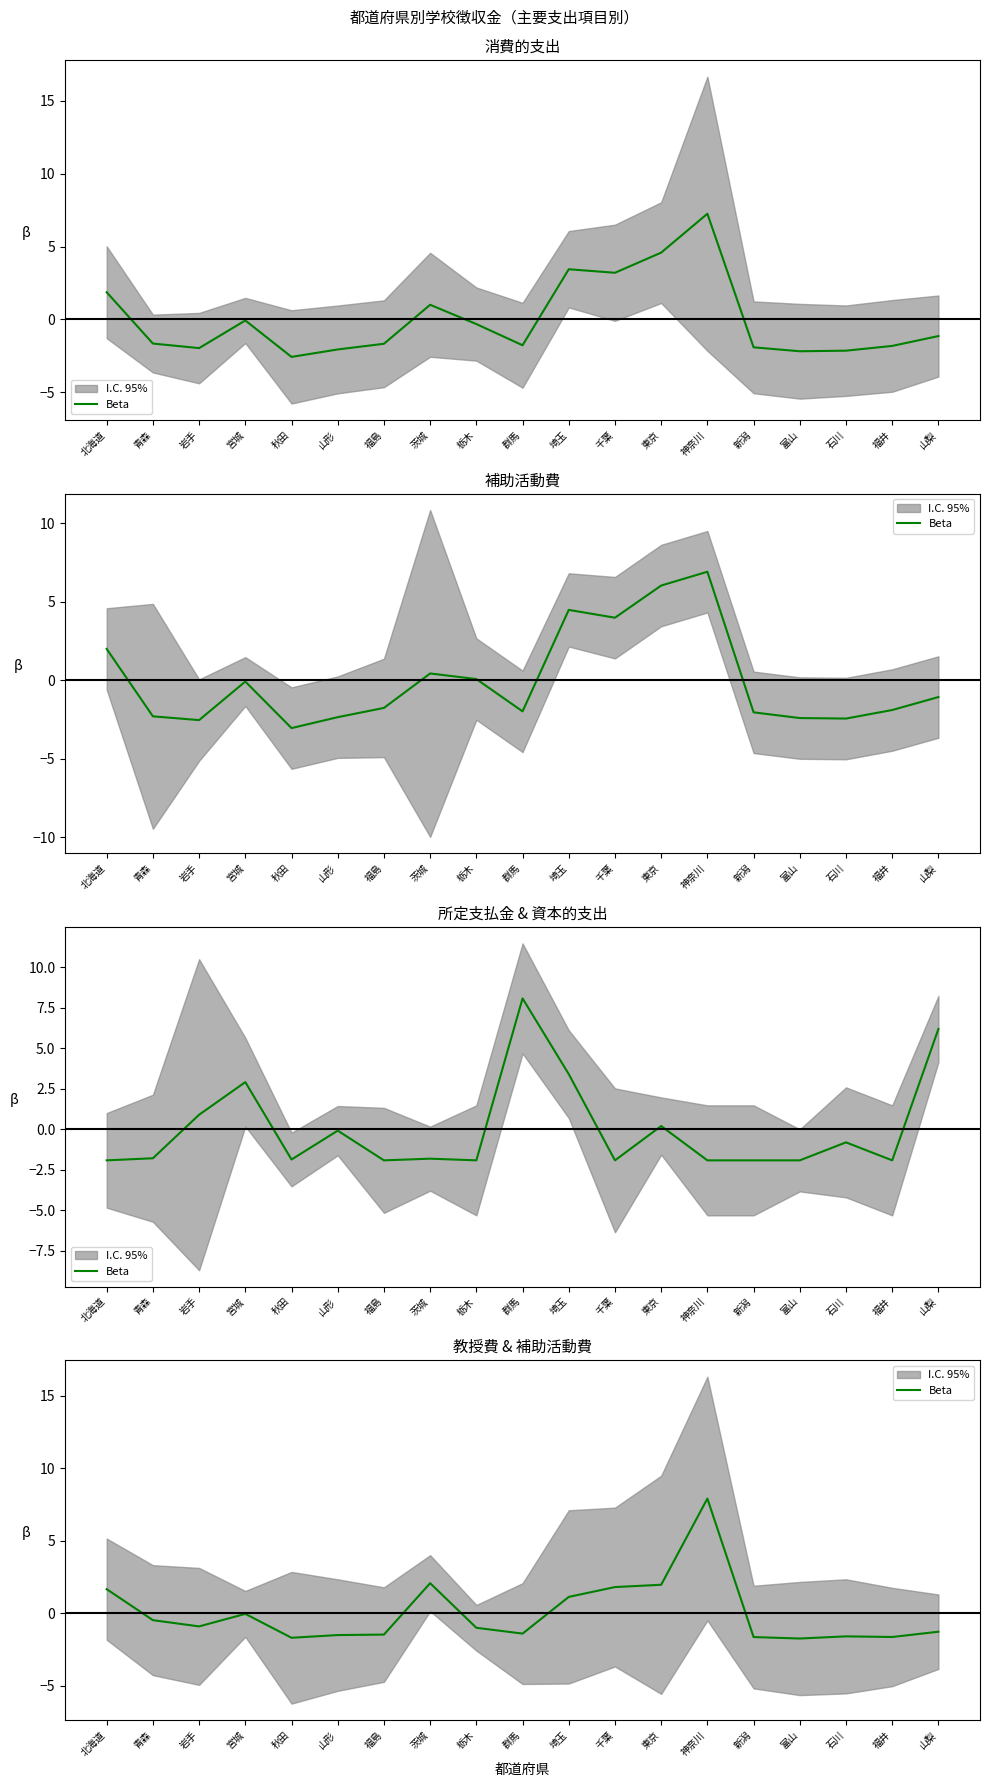

Is it true that the value at 青森 is -0.5?

True